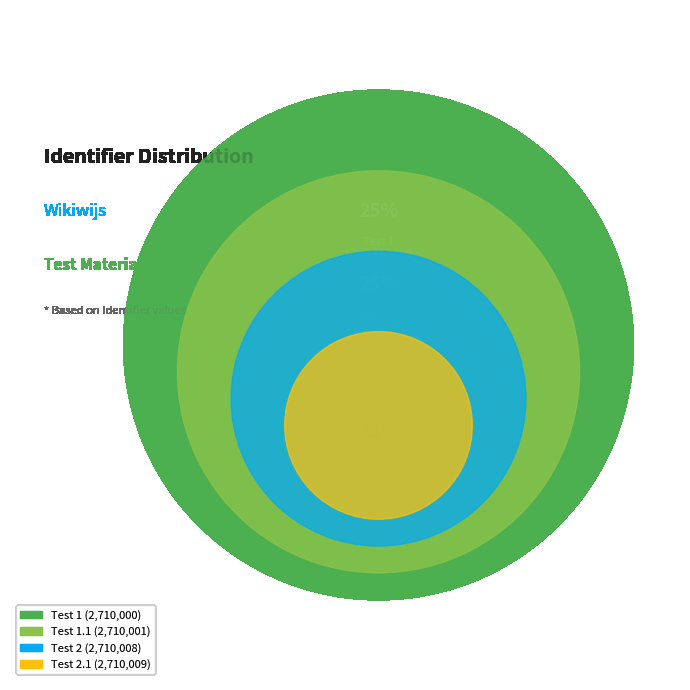

To the nearest percent, what portion does Test 1 represent?

25%